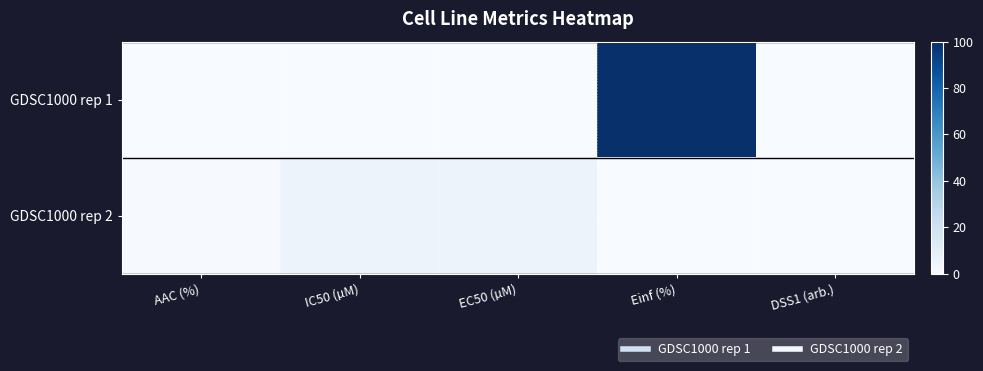

List the series in order of their peak value, lowest first.

GDSC1000 rep 2, GDSC1000 rep 1